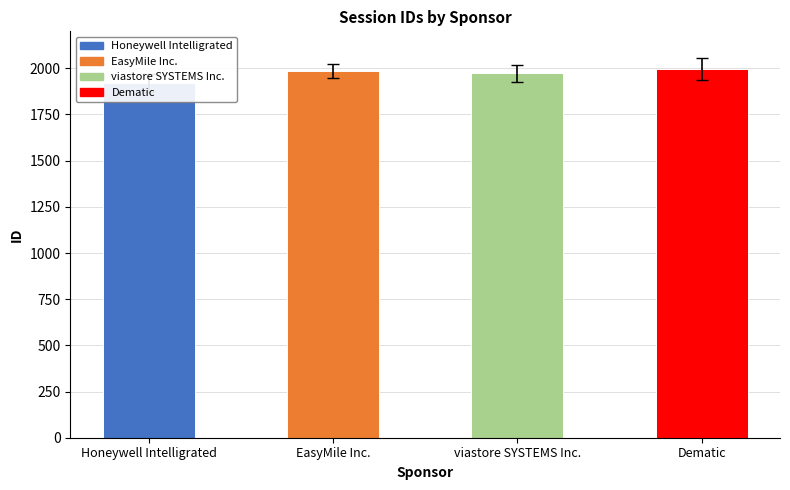

What is the change in value from Honeywell Intelligrated to viastore SYSTEMS Inc.?

+51